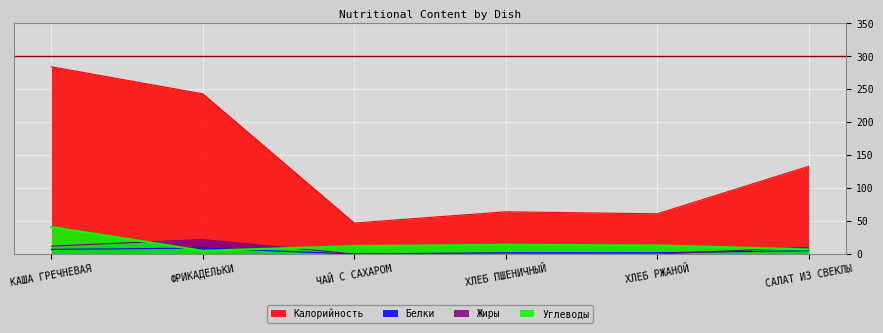

True or false: Белки and Калорийность intersect in this chart.

False